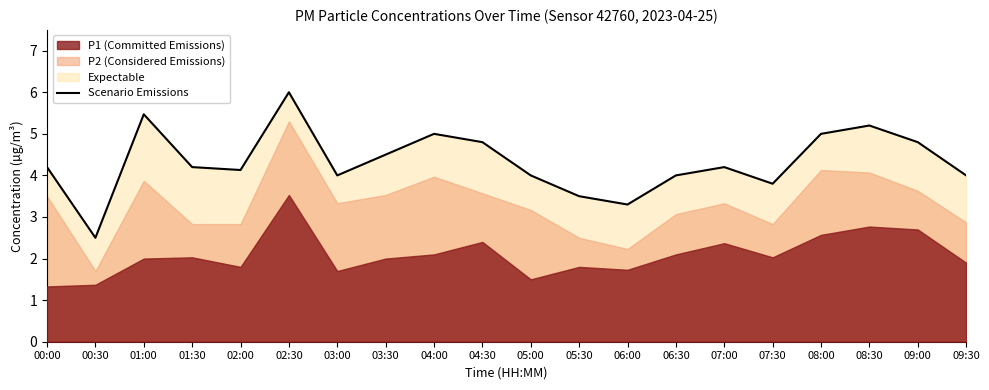

The chart shows a value of 5.4 at 06:00. True or false?

False